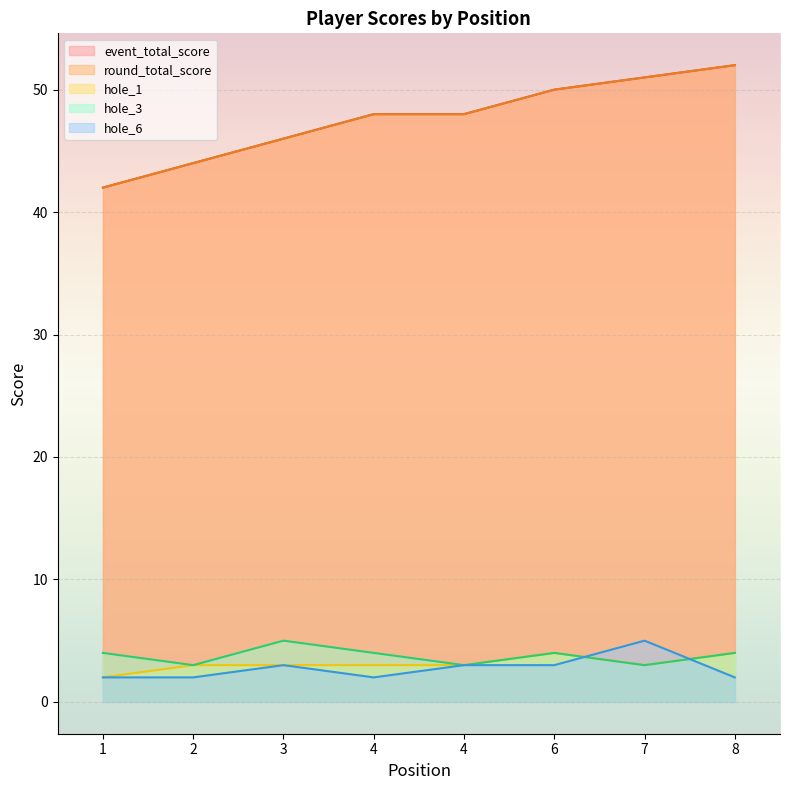

What is the value of the hole_1 point at the 2nd from the left?

3